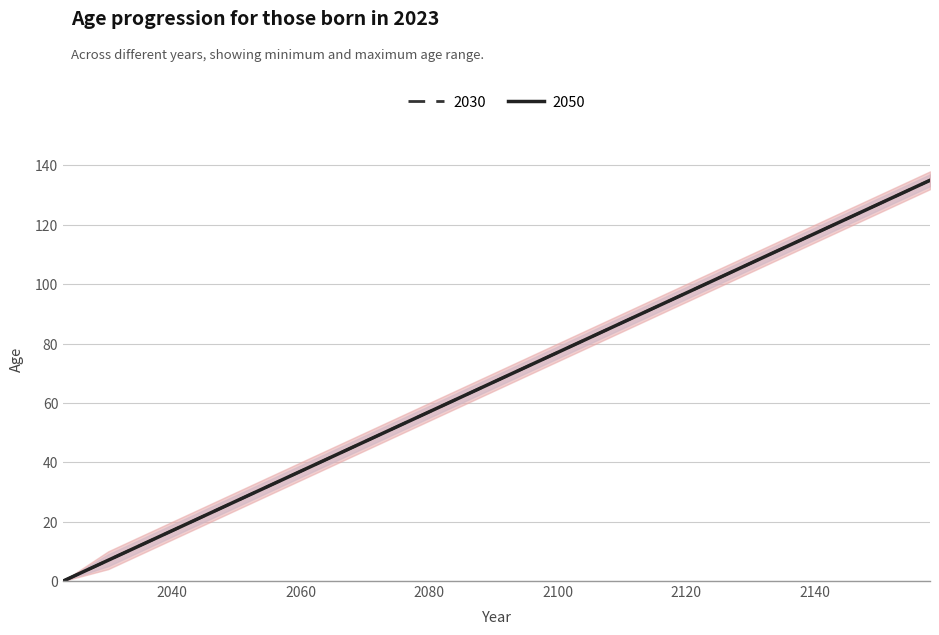

Count the number of categories in the chart.

15